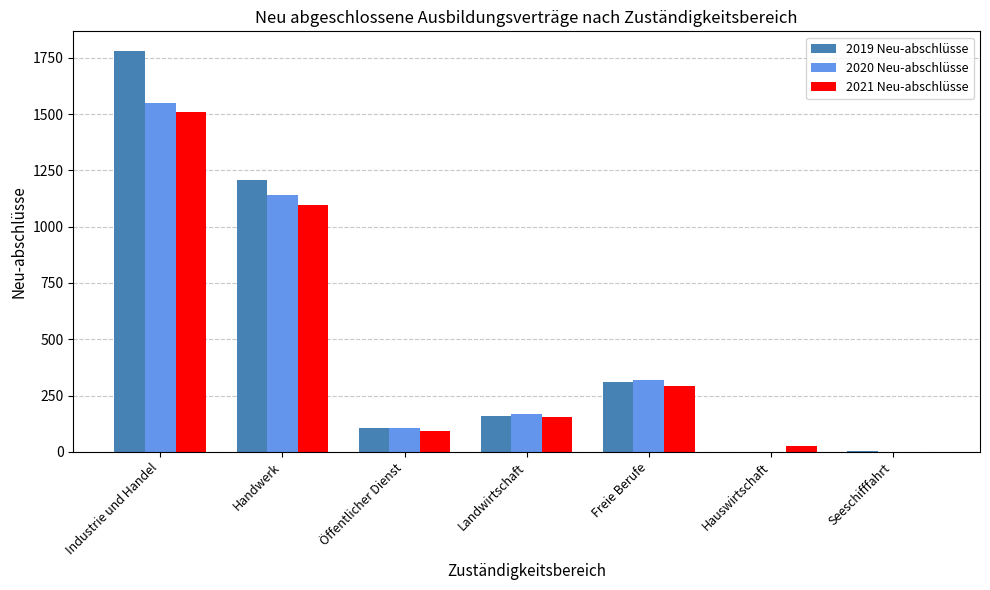

Which series has the widest spread of values?

2019 Neu-abschlüsse